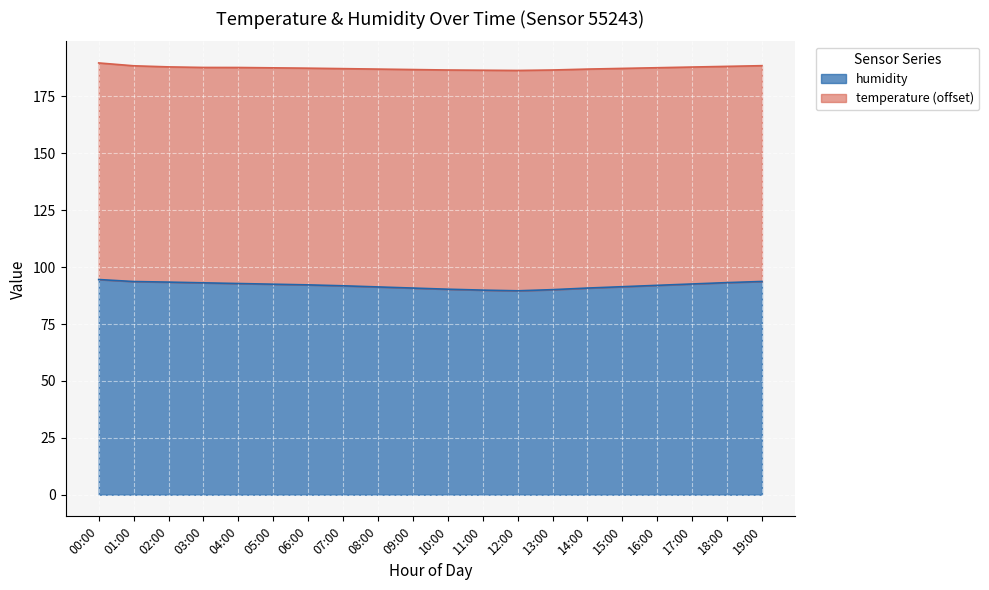

What is the maximum value shown in the chart?

94.5